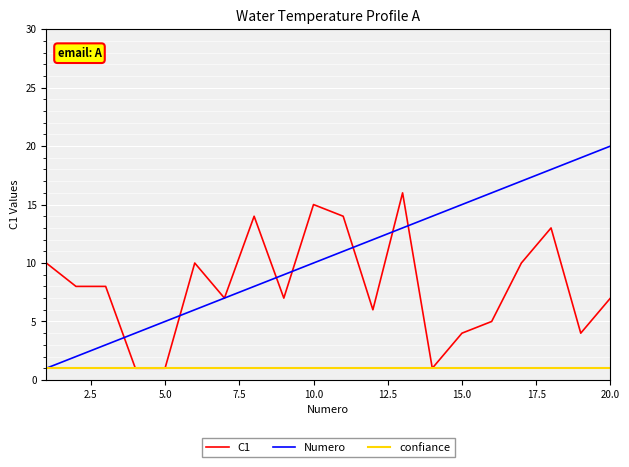

Which series has the largest range (max minus min)?

Numero